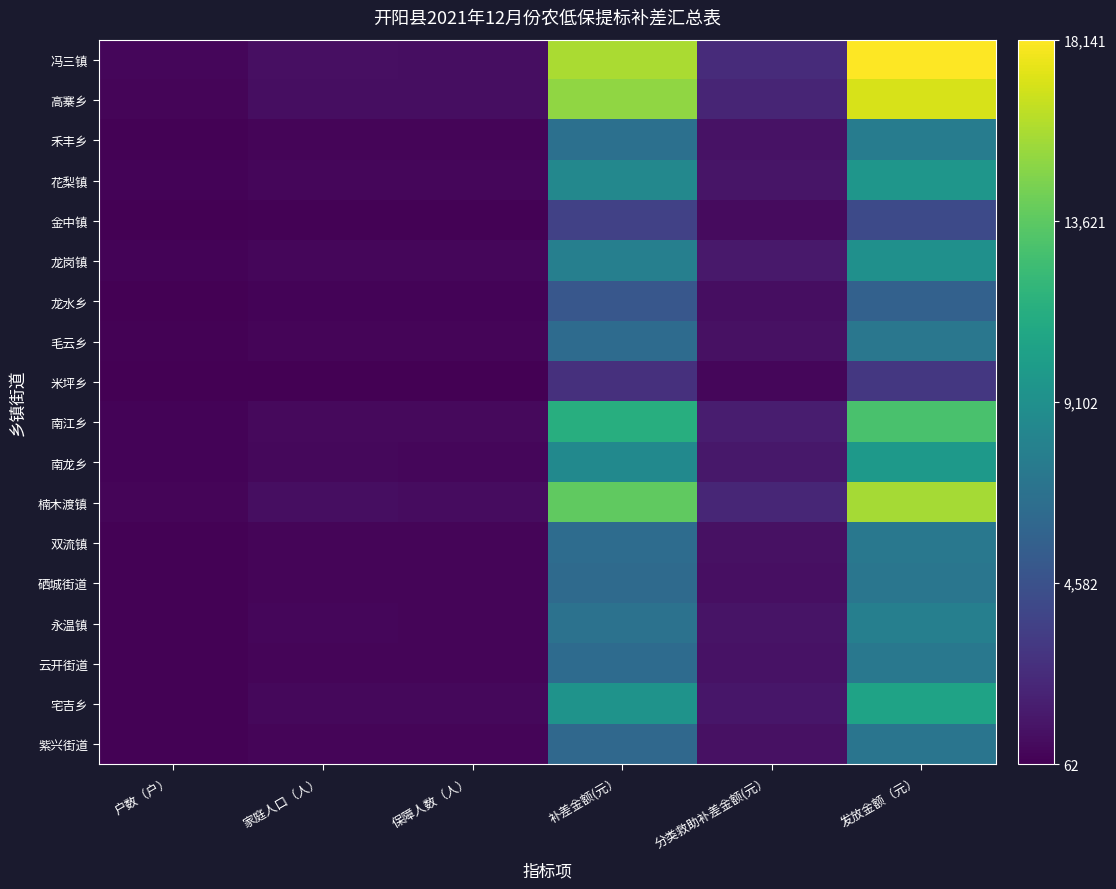

What is the average value of the 紫兴街道 series?

2484